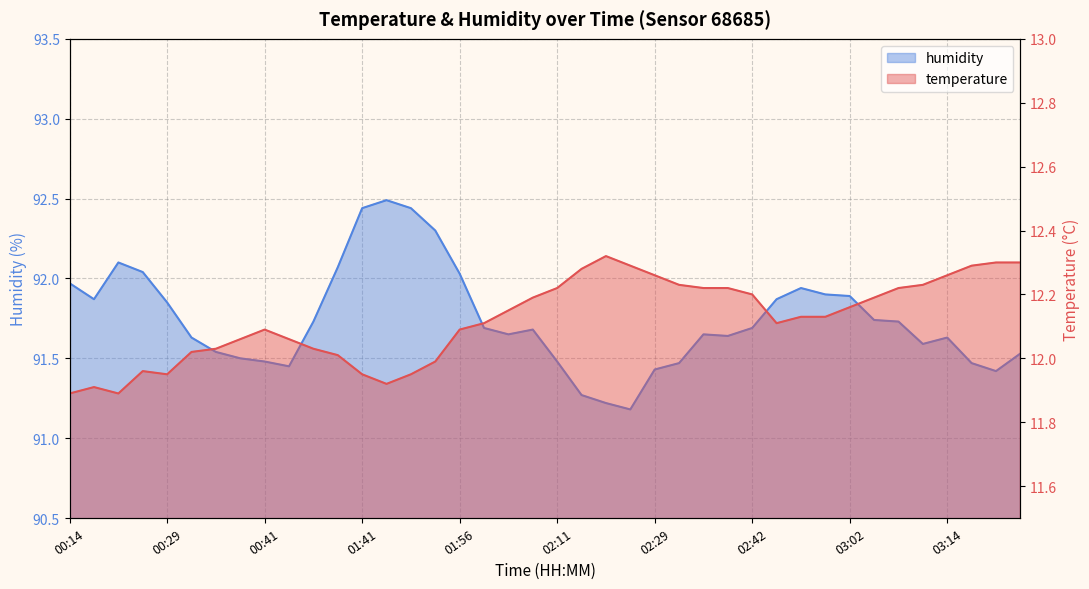

Reading right to left, list all the values displayed in this chart.

temperature: 03:22=12.3	03:19=12.3	03:17=12.3	03:14=12.3	03:11=12.2	03:08=12.2	03:05=12.2	03:02=12.2	02:59=12.1	02:52=12.1	02:49=12.1	02:42=12.2	02:39=12.2	02:36=12.2	02:32=12.2	02:29=12.3	02:23=12.3	02:20=12.3	02:17=12.3	02:11=12.2	02:08=12.2	02:03=12.2	02:00=12.1	01:56=12.1	01:51=12.0	01:47=11.9	01:44=11.9	01:41=11.9	01:07=12.0	00:54=12.0	00:48=12.1	00:41=12.1	00:38=12.1	00:35=12.0	00:32=12.0	00:29=11.9	00:26=12.0	00:20=11.9	00:17=11.9	00:14=11.9
humidity: 03:22=91.5	03:19=91.4	03:17=91.5	03:14=91.6	03:11=91.6	03:08=91.7	03:05=91.7	03:02=91.9	02:59=91.9	02:52=91.9	02:49=91.9	02:42=91.7	02:39=91.6	02:36=91.7	02:32=91.5	02:29=91.4	02:23=91.2	02:20=91.2	02:17=91.3	02:11=91.5	02:08=91.7	02:03=91.7	02:00=91.7	01:56=92.0	01:51=92.3	01:47=92.4	01:44=92.5	01:41=92.4	01:07=92.1	00:54=91.7	00:48=91.5	00:41=91.5	00:38=91.5	00:35=91.5	00:32=91.6	00:29=91.8	00:26=92.0	00:20=92.1	00:17=91.9	00:14=92.0